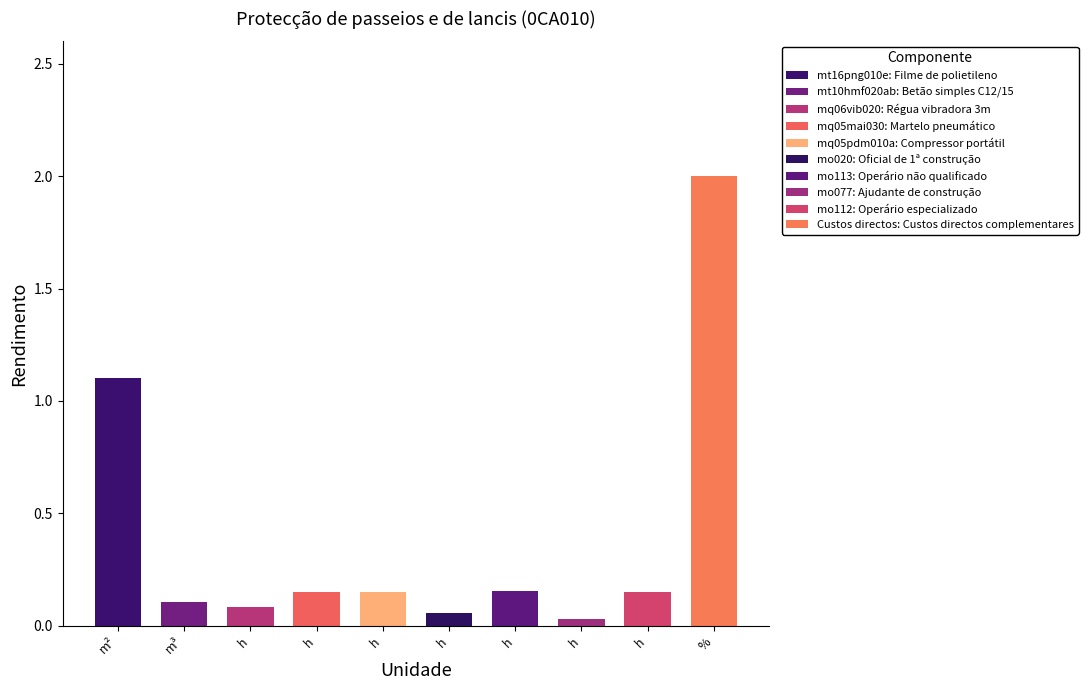

Reading left to right, transcribe all the data shown in this chart.

1.1	0.1	0.1	0.1	0.1	0.1	0.2	0.0	0.1	2.0